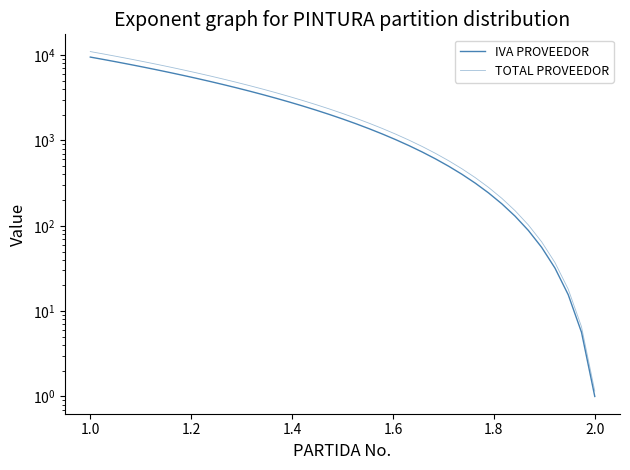

Is this an area chart (filled region under the line)?

No